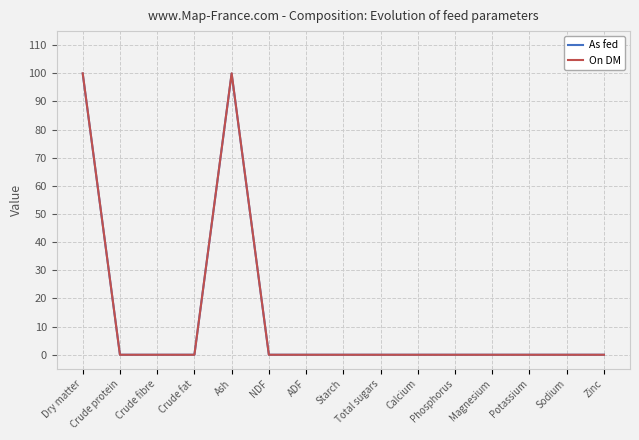

What is the sum of all As fed values?

199.8